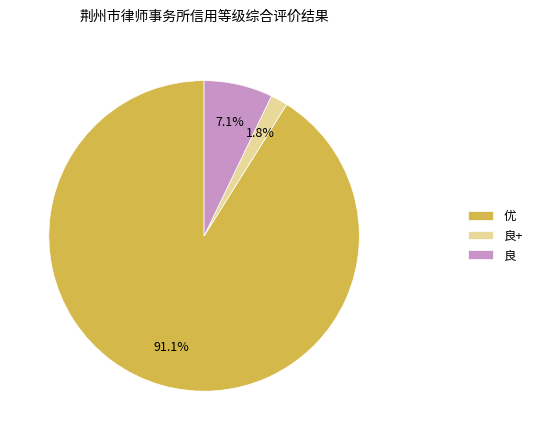

Rank the categories by value from lowest to highest.

良+, 良, 优